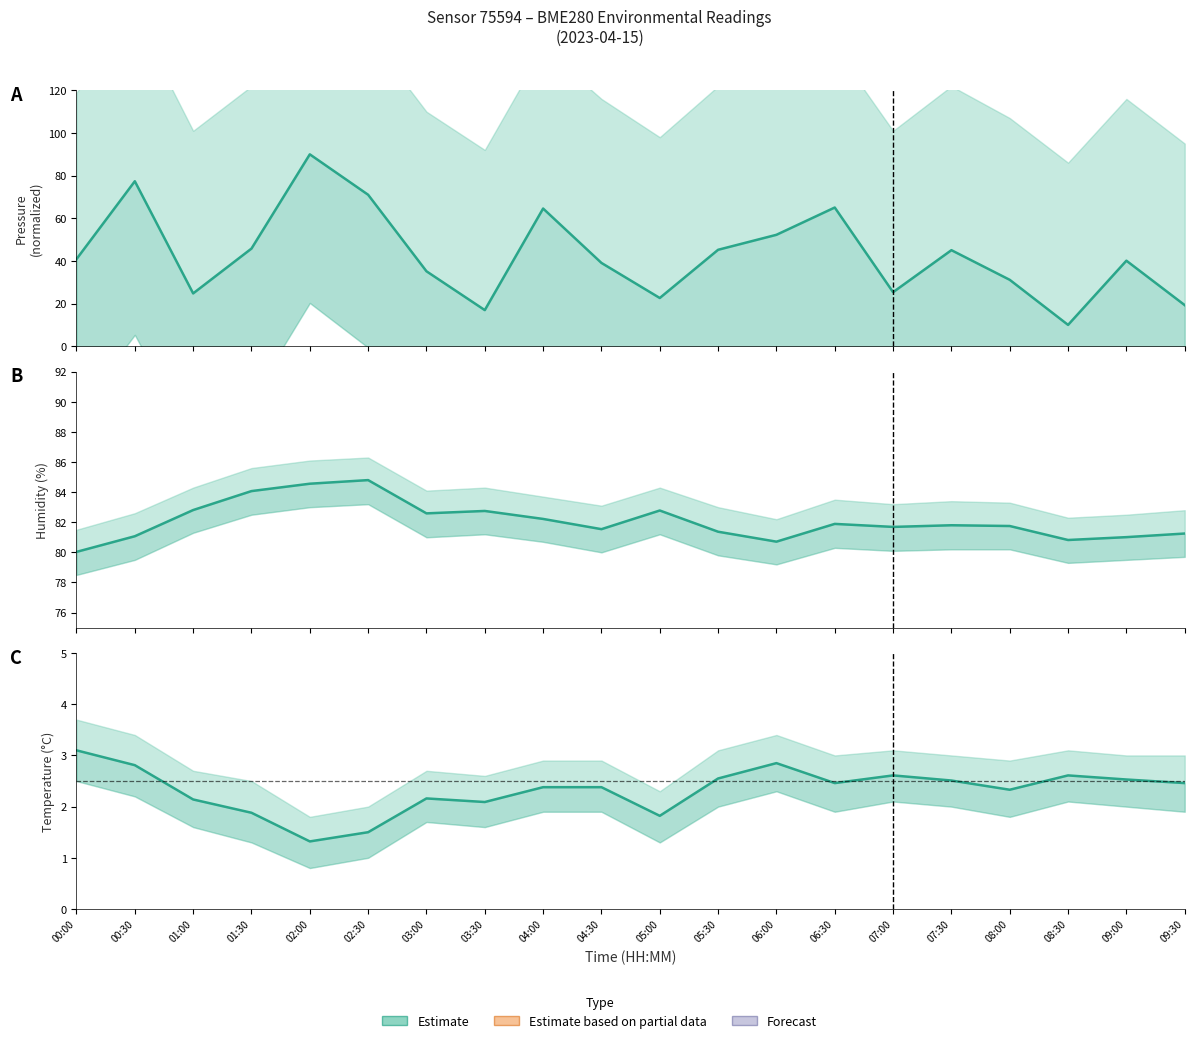

At which category does temperature reach its first local valley?

02:00